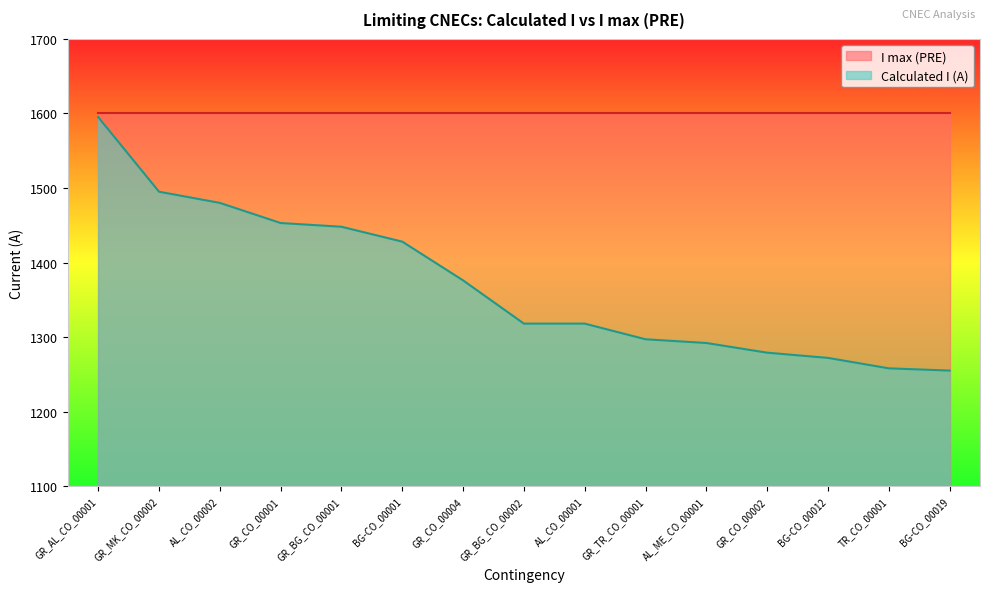

The value at AL_ME_CO_00001 is 1292. True or false?

True